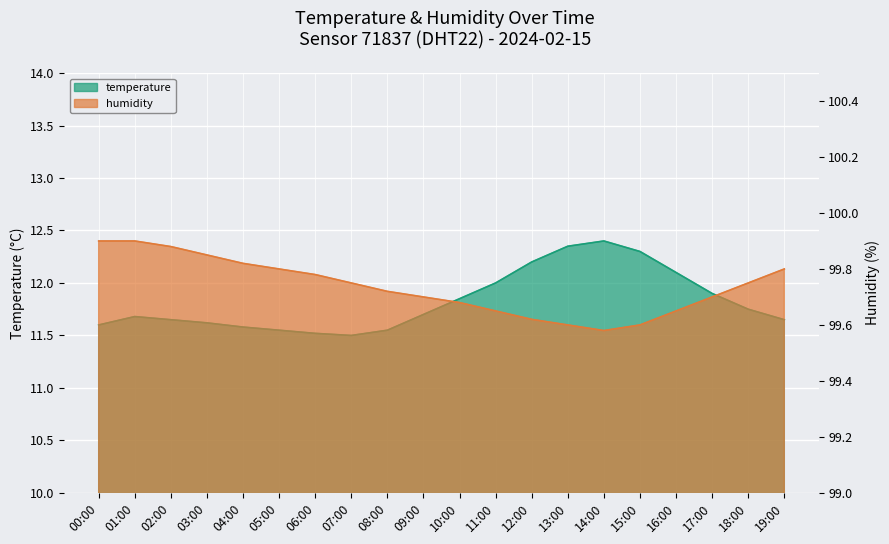

What is the difference between the maximum and minimum values in the temperature series?

0.9